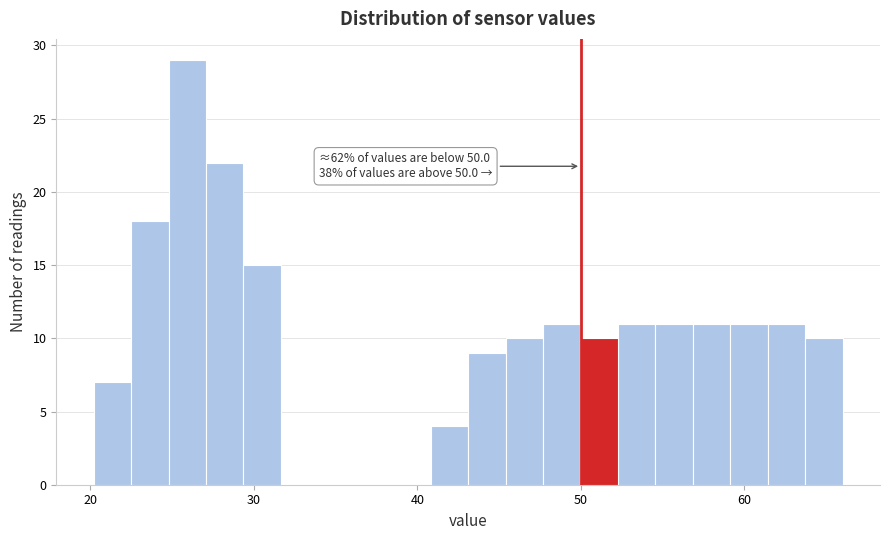

Around what value on the x-axis is the tallest bar? Give the approximate position of its centre, as read against the axis.

26